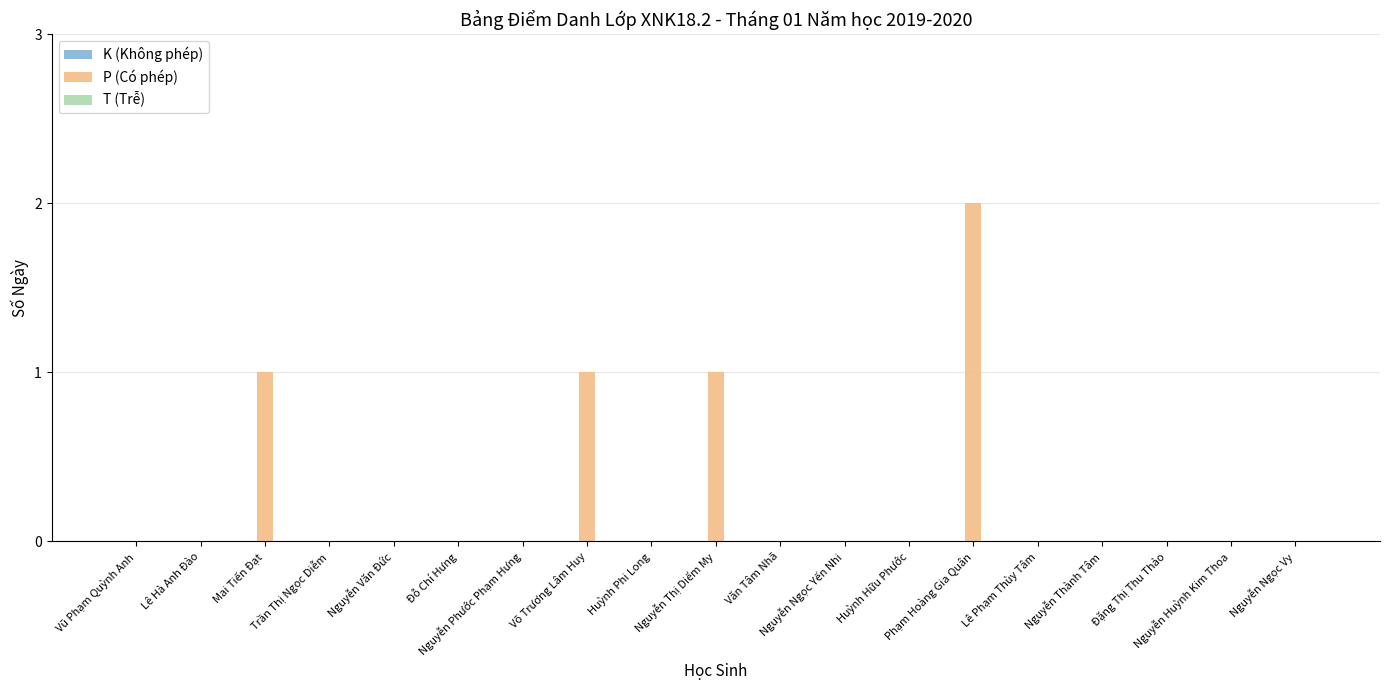

What is the greatest value displayed?

2